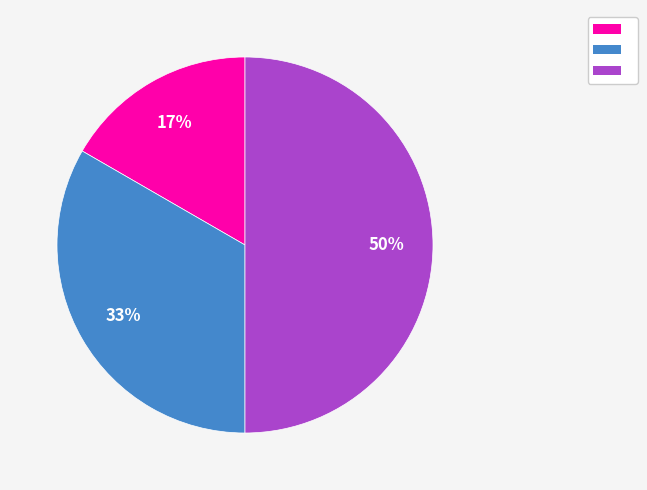

To the nearest percent, what is the difference between the largest and smallest slice percentages?

33%